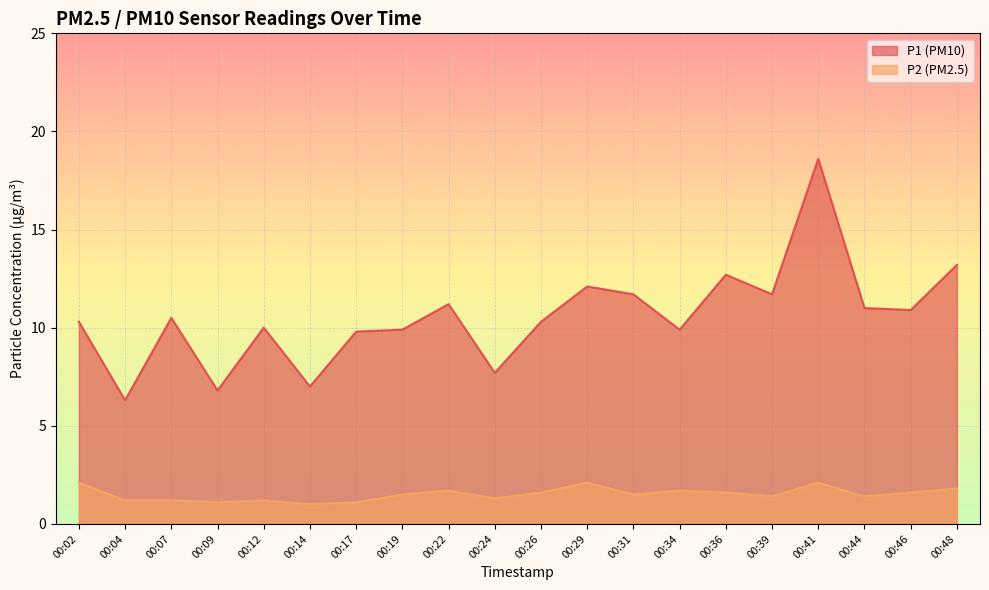

What is the lowest value of the P2 series?

1.0